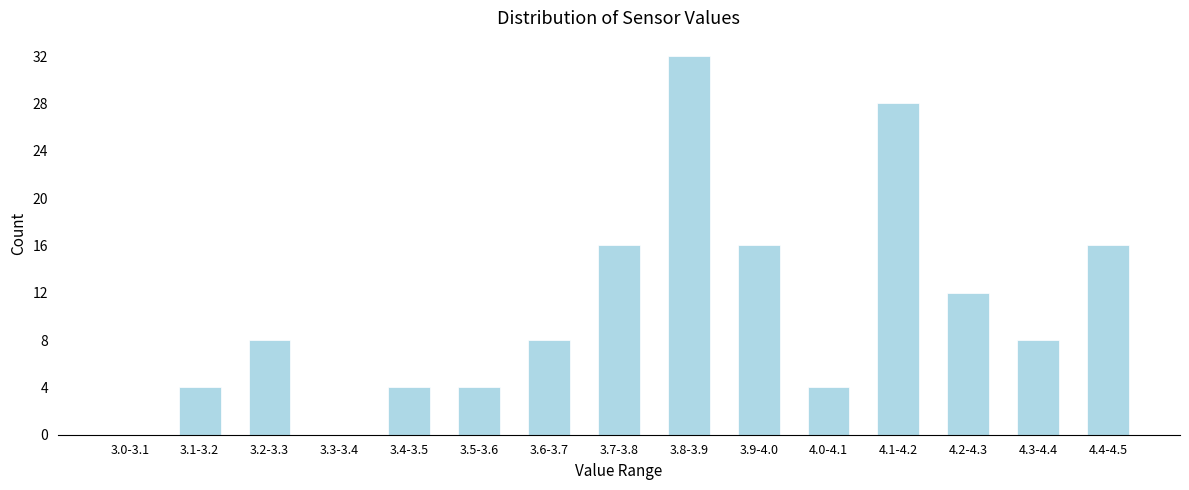

Reading right to left, what are all the values shown in this chart?

4.4-4.5=16	4.3-4.4=8	4.2-4.3=12	4.1-4.2=28	4.0-4.1=4	3.9-4.0=16	3.8-3.9=32	3.7-3.8=16	3.6-3.7=8	3.5-3.6=4	3.4-3.5=4	3.3-3.4=0	3.2-3.3=8	3.1-3.2=4	3.0-3.1=0